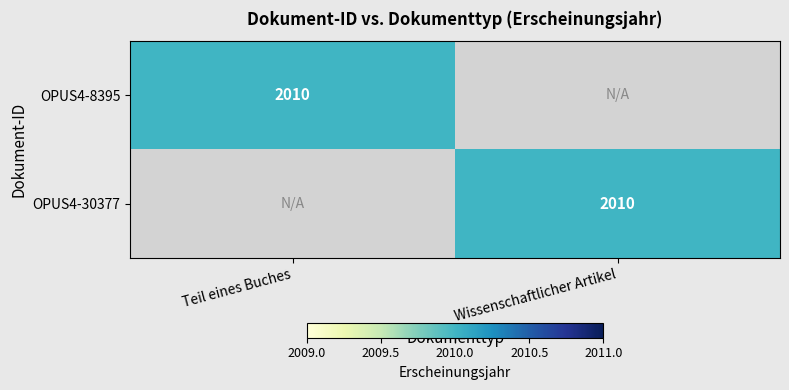

The OPUS4-30377 series shows 2010 at Wissenschaftlicher Artikel. True or false?

True